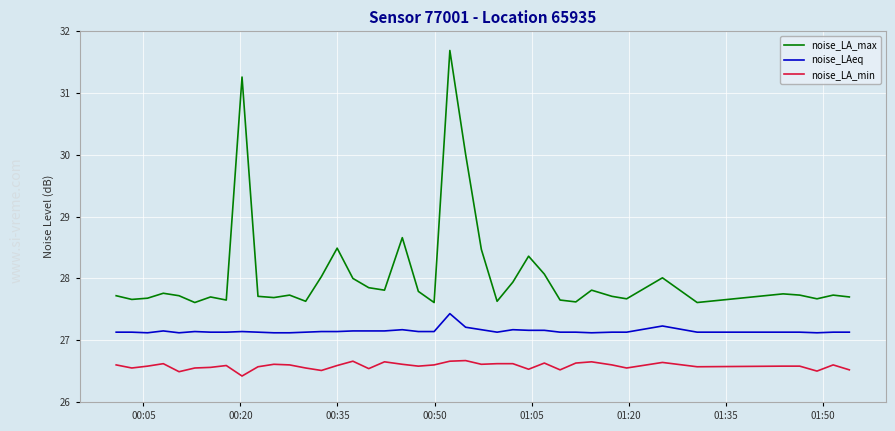

What are all the series names shown in the legend?

noise_LA_max, noise_LAeq, noise_LA_min